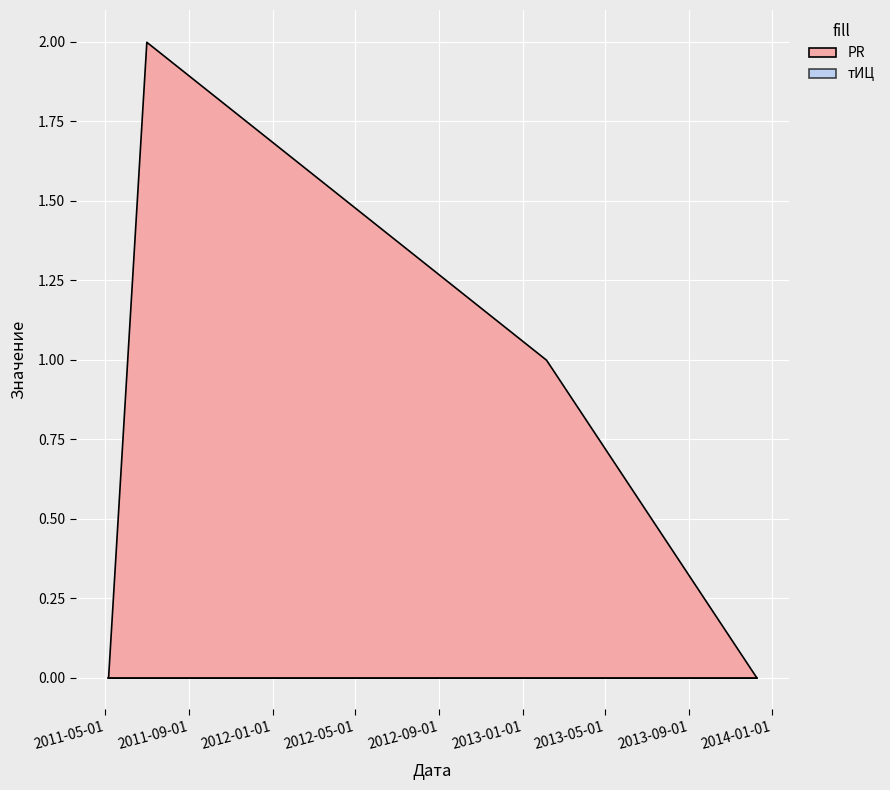

At which category is the sum across all series the highest?

2011-06-30